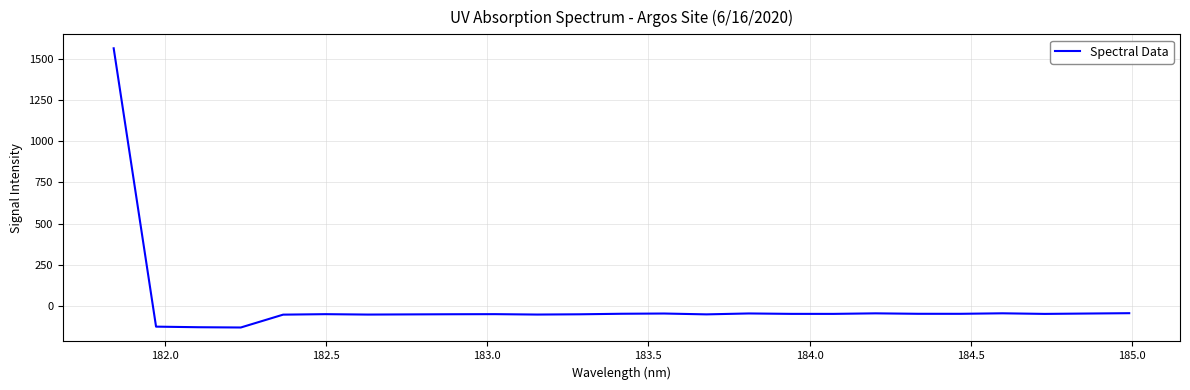

True or false: there are more than 2 points higher than both neighbors.

True